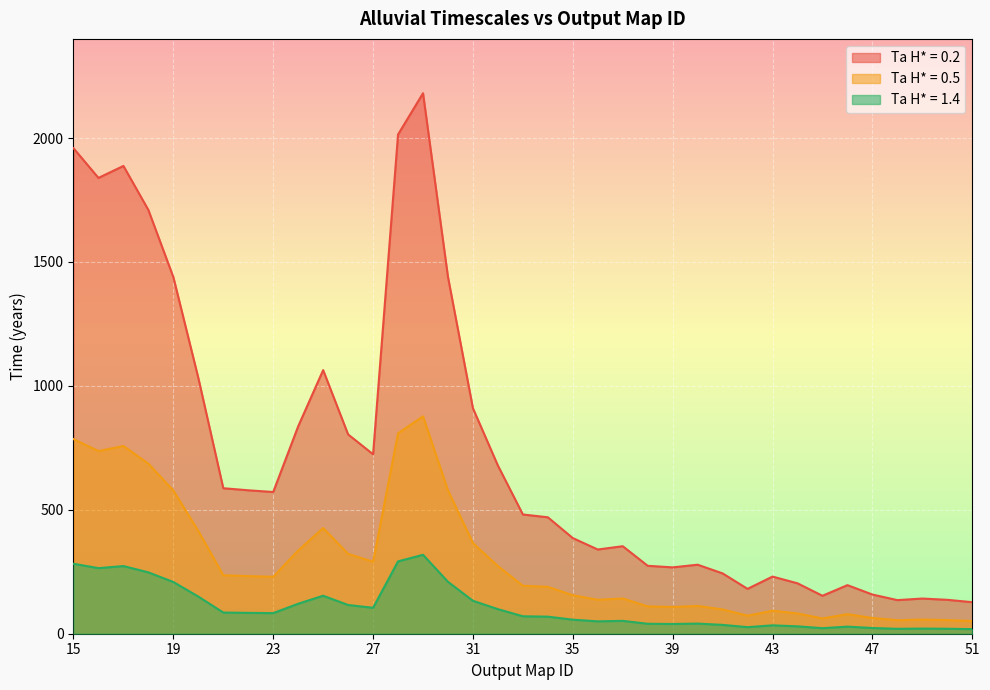

True or false: Ta H* = 1.4 and Ta H* = 0.2 intersect in this chart.

False